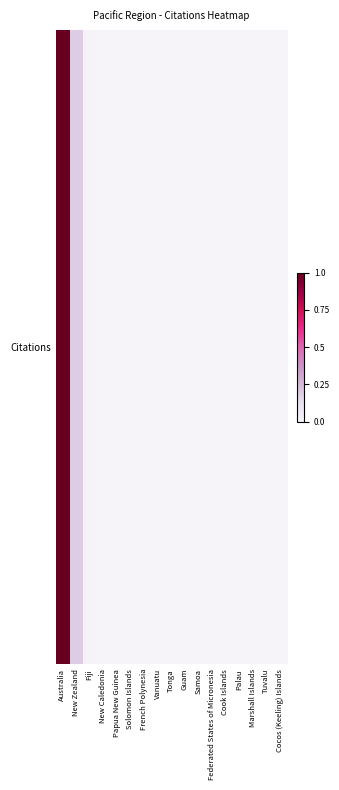

What is the approximate value at Solomon Islands?

626